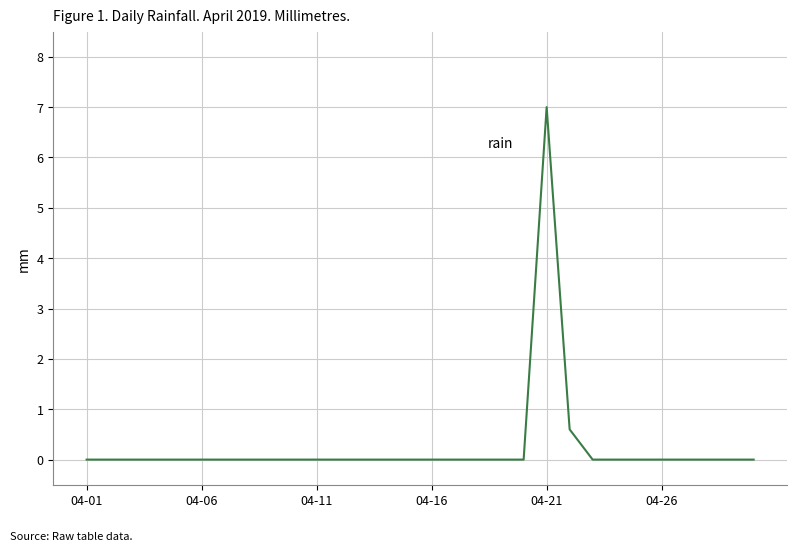

What is the difference between the maximum and minimum values?

7.0